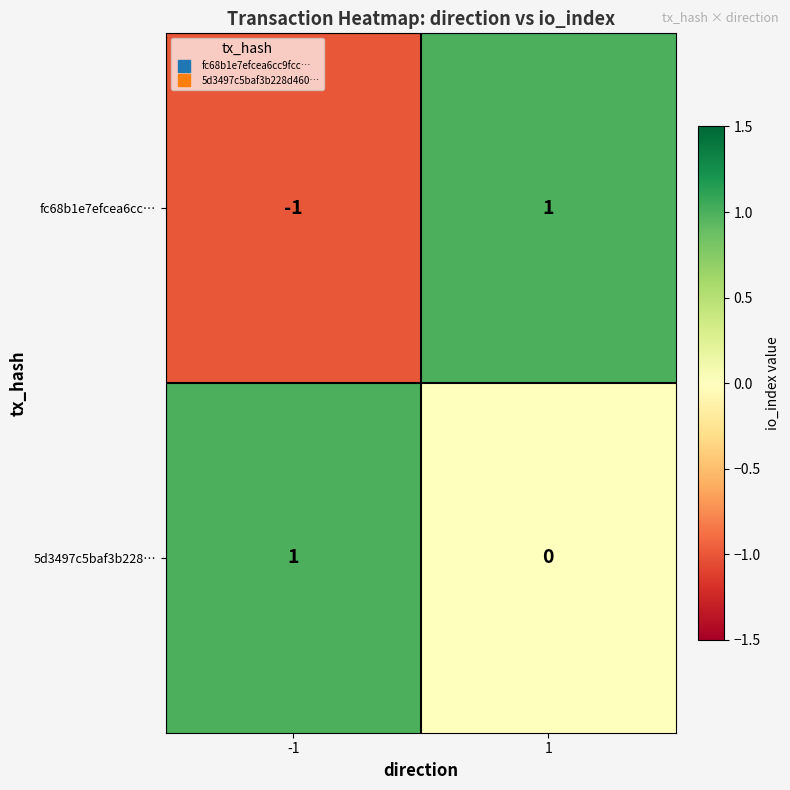

True or false: fc68b1e7efcea6cc… has a value of 2 at 1.

False